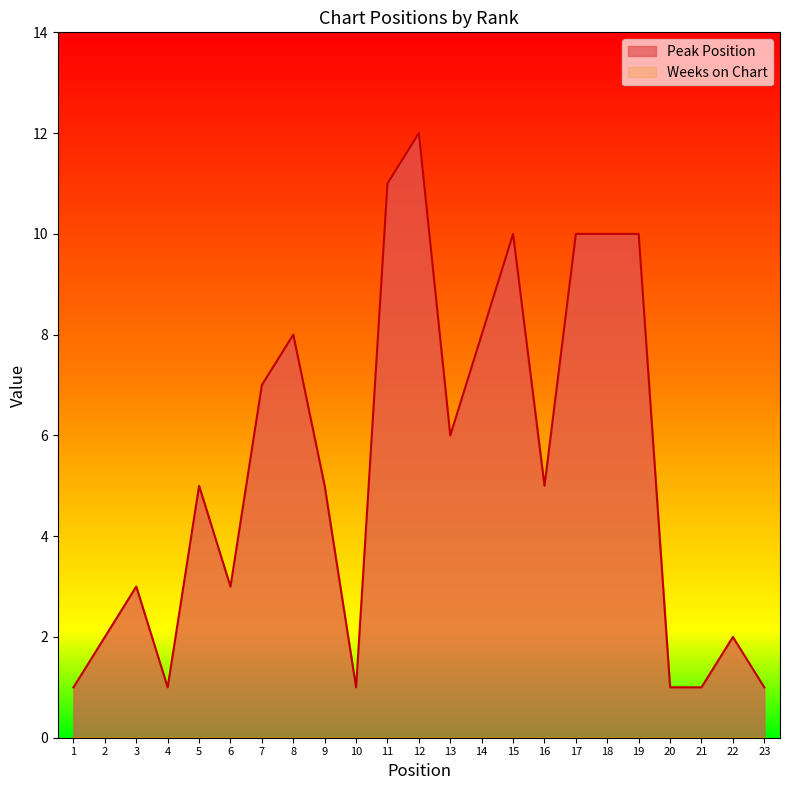

How many data points are less than 5?

10